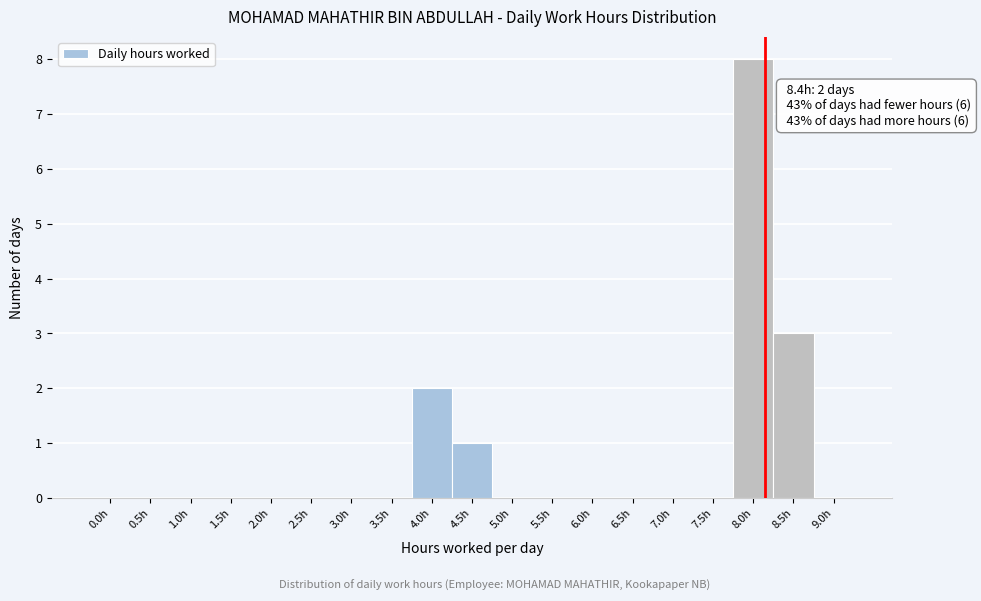

Reading left to right, transcribe all the data shown in this chart.

0.0h=0	0.5h=0	1.0h=0	1.5h=0	2.0h=0	2.5h=0	3.0h=0	3.5h=0	4.0h=2	4.5h=1	5.0h=0	5.5h=0	6.0h=0	6.5h=0	7.0h=0	7.5h=0	8.0h=8	8.5h=3	9.0h=0